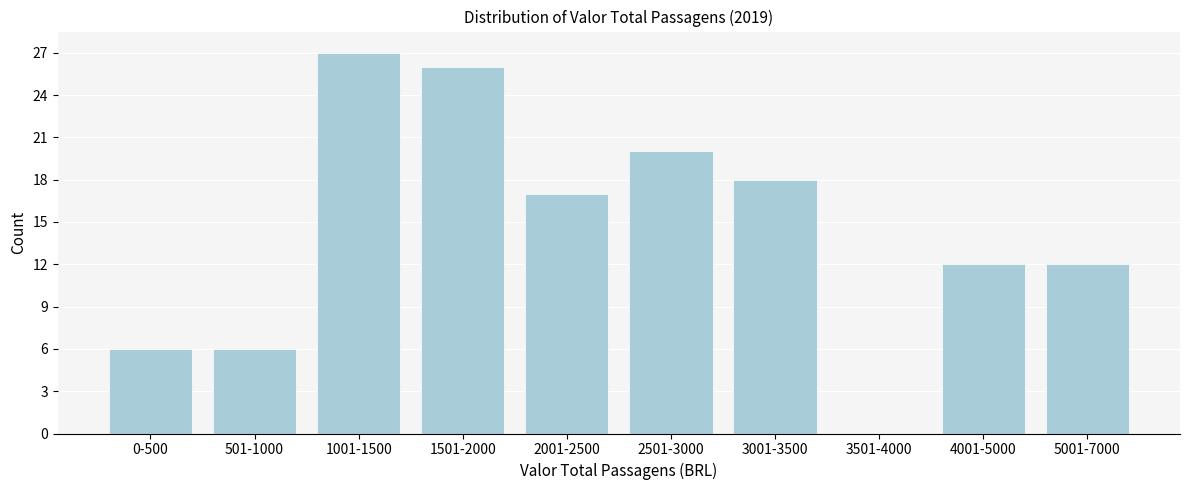

Reading left to right, list all the values displayed in this chart.

0-500=6	501-1000=6	1001-1500=27	1501-2000=26	2001-2500=17	2501-3000=20	3001-3500=18	3501-4000=0	4001-5000=12	5001-7000=12